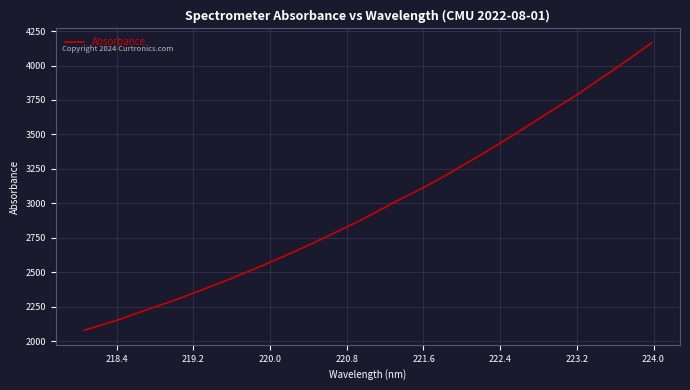

What is the greatest value displayed?

4164.4